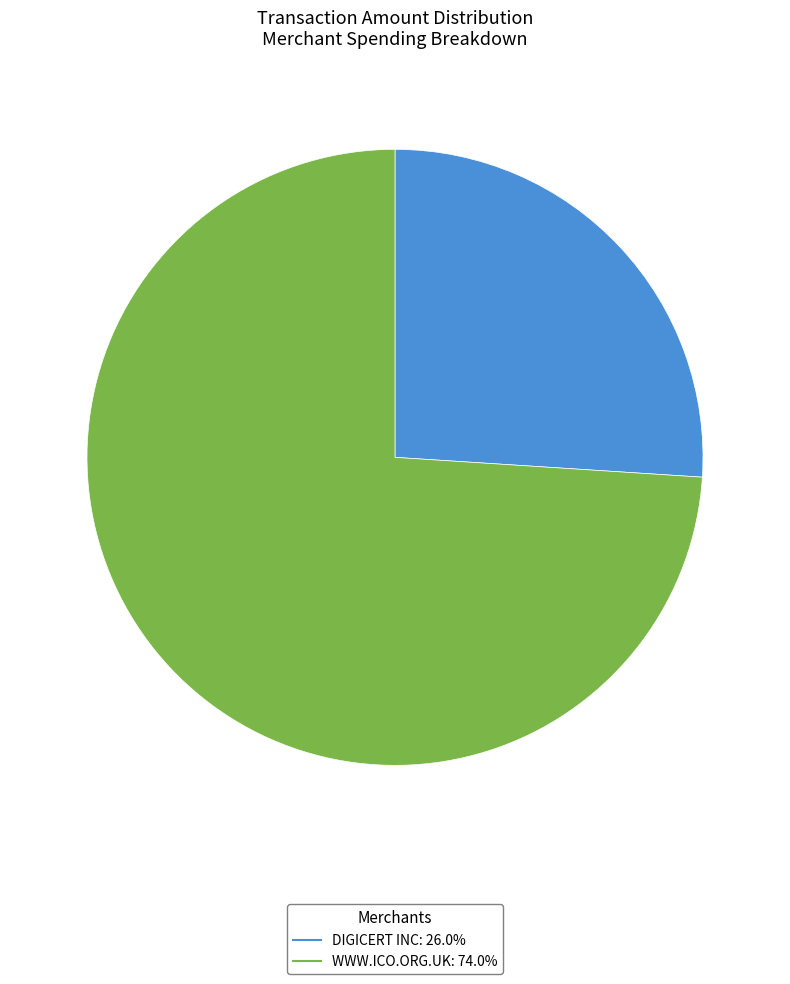

Count the number of slices in the pie.

2